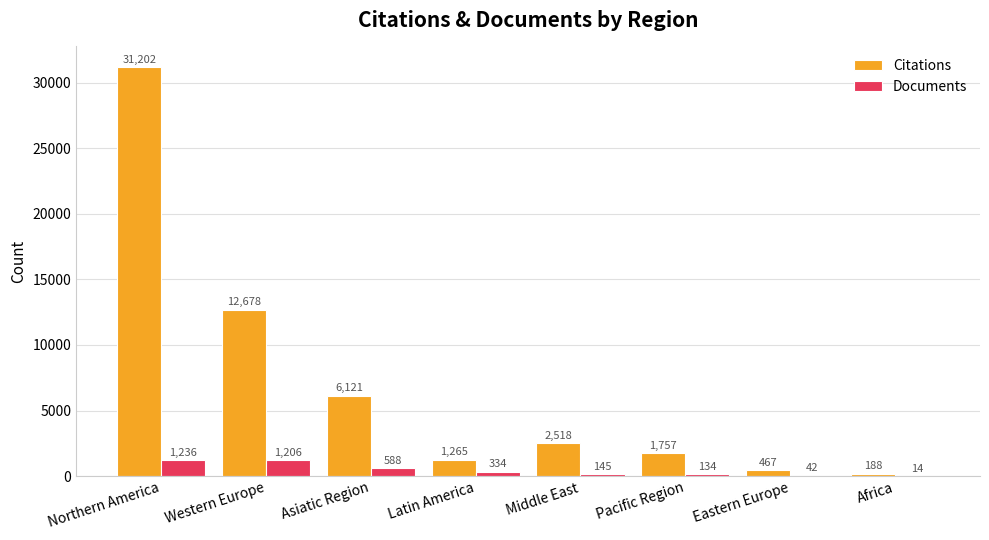

True or false: Citations has a value of 6121 at Asiatic Region.

True